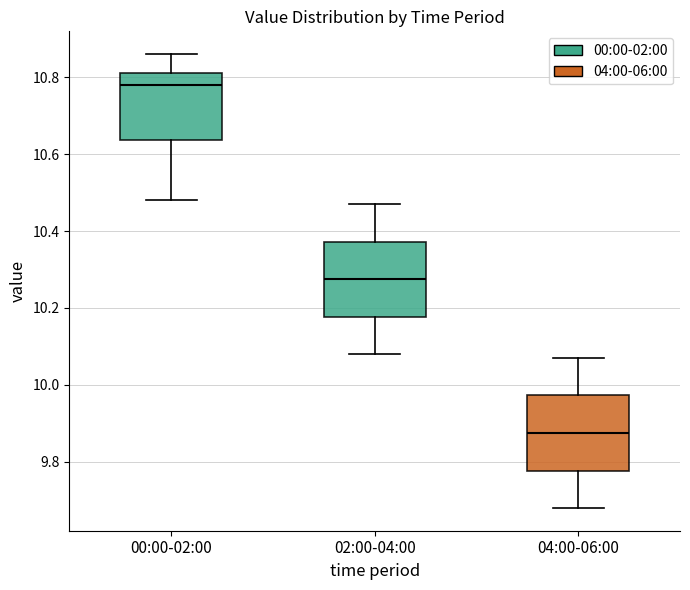

Reading left to right, read every box against the y-axis: the position of its median line, the range the box covers, and the ends of its whiskers. The values are not printed on the chart, so give them approximately, as read against the axis.

00:00-02:00: median 10.78, box 10.64 to 10.82, whiskers 10.48 to 10.86
02:00-04:00: median 10.28, box 10.18 to 10.38, whiskers 10.08 to 10.48
04:00-06:00: median 9.88, box 9.78 to 9.98, whiskers 9.68 to 10.08